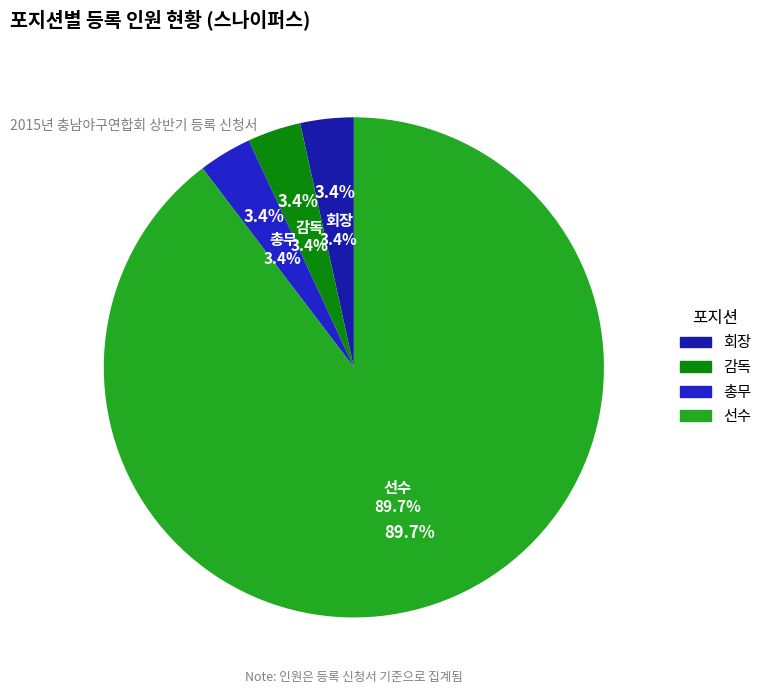

Which slice is the smallest?

회장